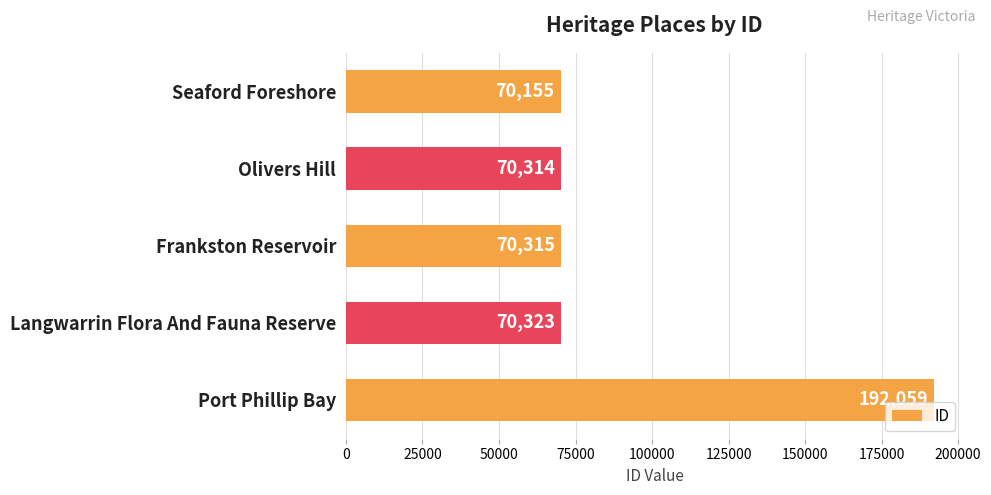

Is it true that the value at Port Phillip Bay is 192059?

True